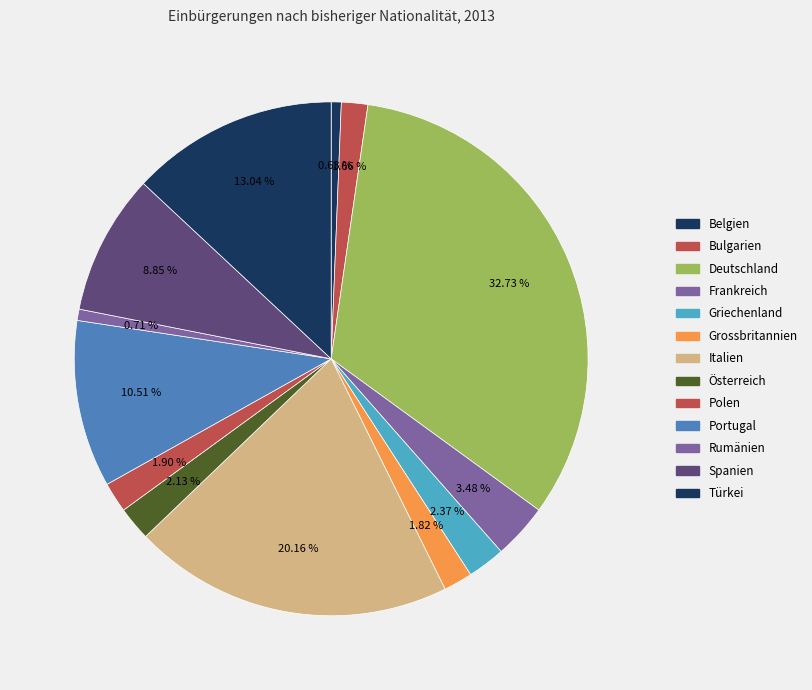

How many segments does this pie chart have?

13